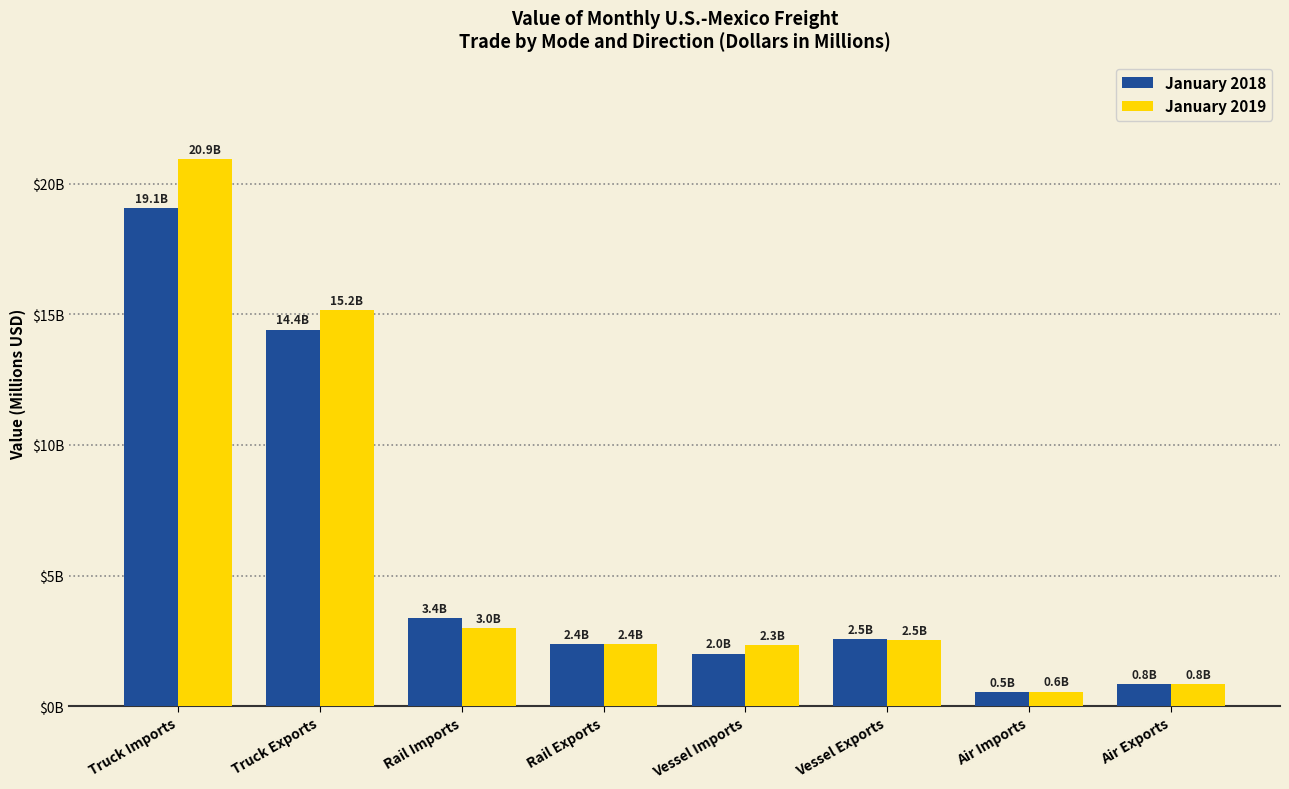

Does the chart contain stacked bars?

No